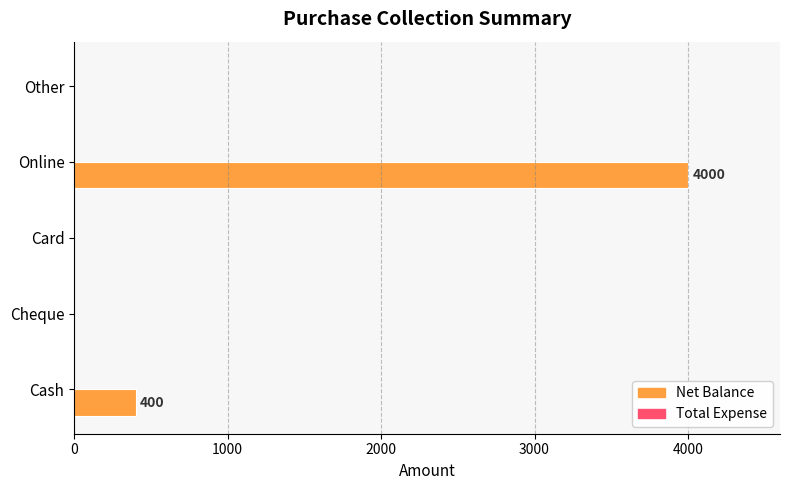

What is the sum of all values?

4400